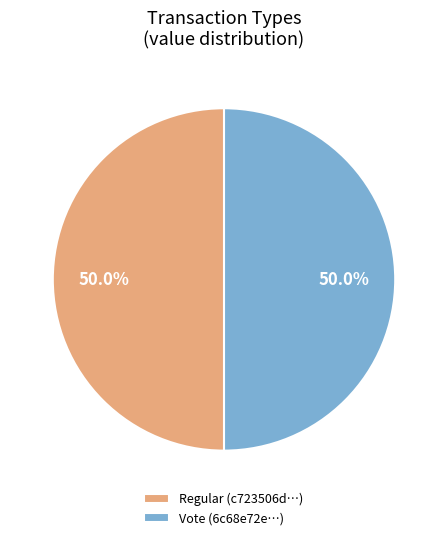

Combined, what portion of the pie is Vote (6c68e72e…) and Regular (c723506d…)?

100.0%